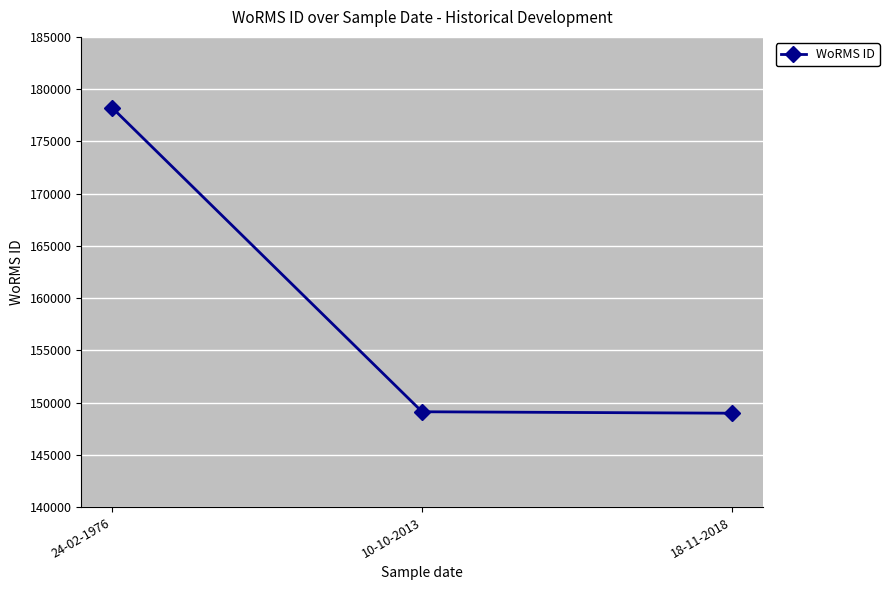

What is the change in value from 24-02-1976 to 10-10-2013?

-29084